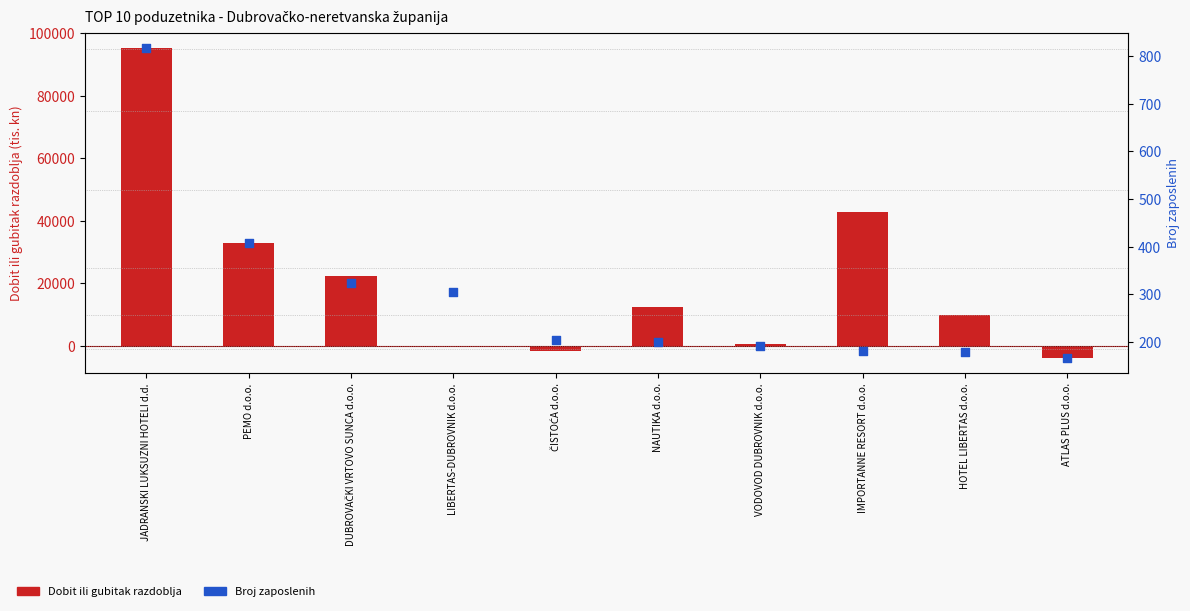

What are all the series names shown in the legend?

Dobit ili gubitak razdoblja, Broj zaposlenih